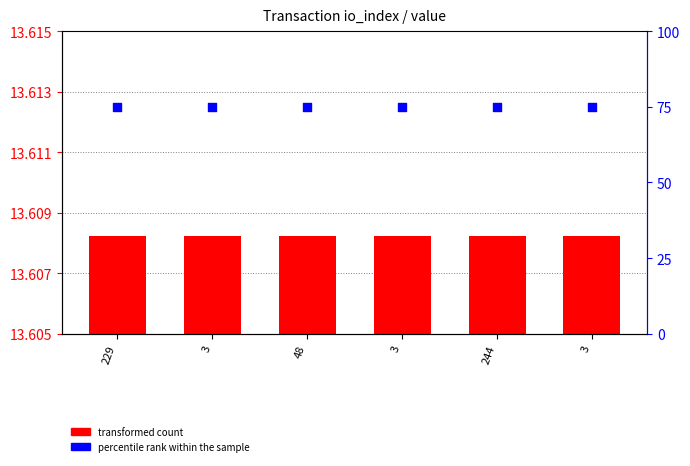

Which series reaches the maximum Y coordinate?

percentile rank within the sample